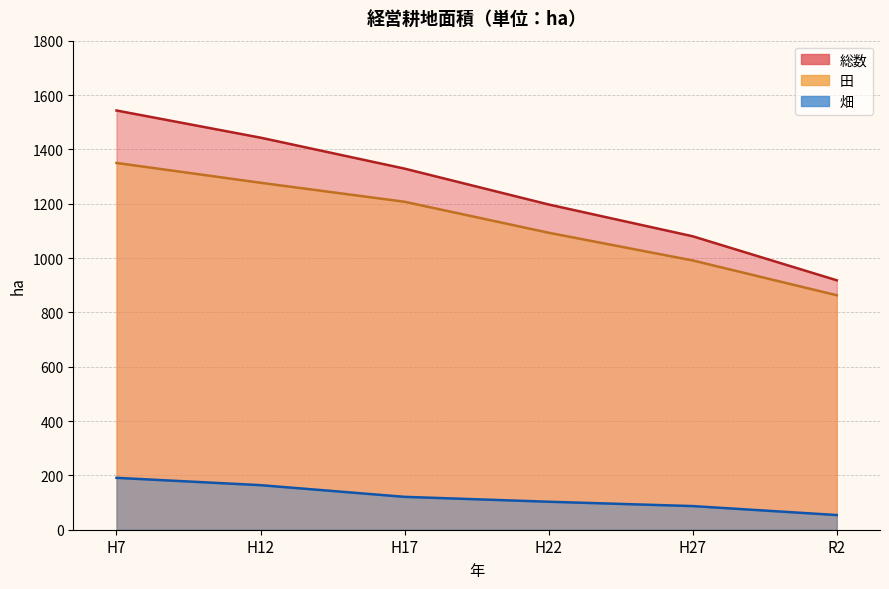

Reading left to right, extract all data points from this chart.

総数: 1543	1443	1329	1197	1080	918
田: 1350	1277	1207	1093	991	863
畑: 191	164	121	103	87	54